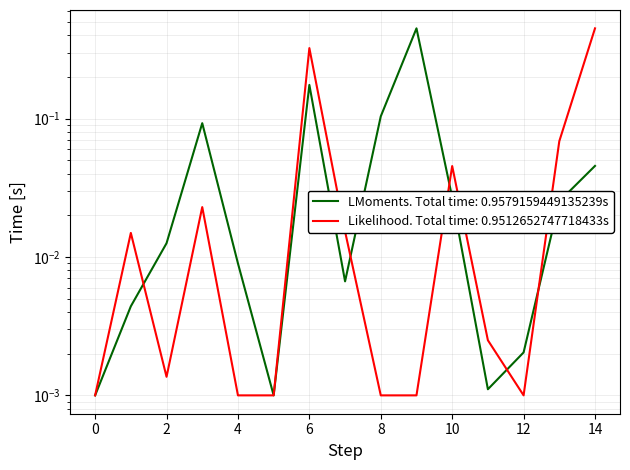

Count the number of categories in the chart.

15